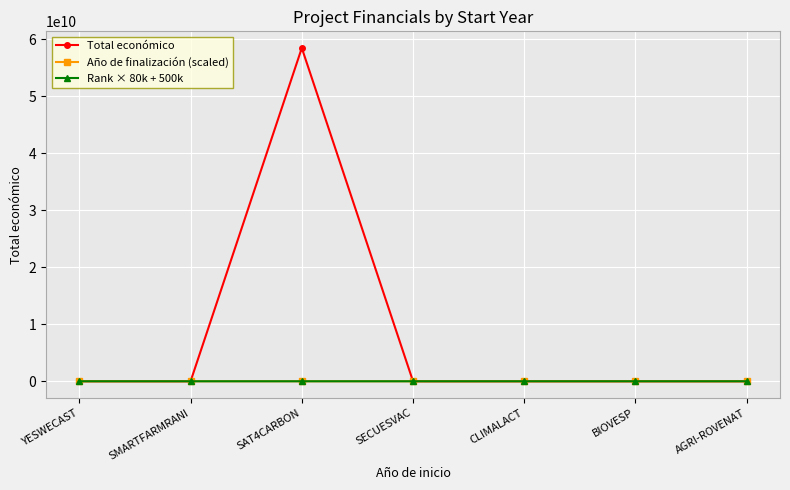

What is the value of the Rank × 80k + 500k point at the 7th from the left?

980000